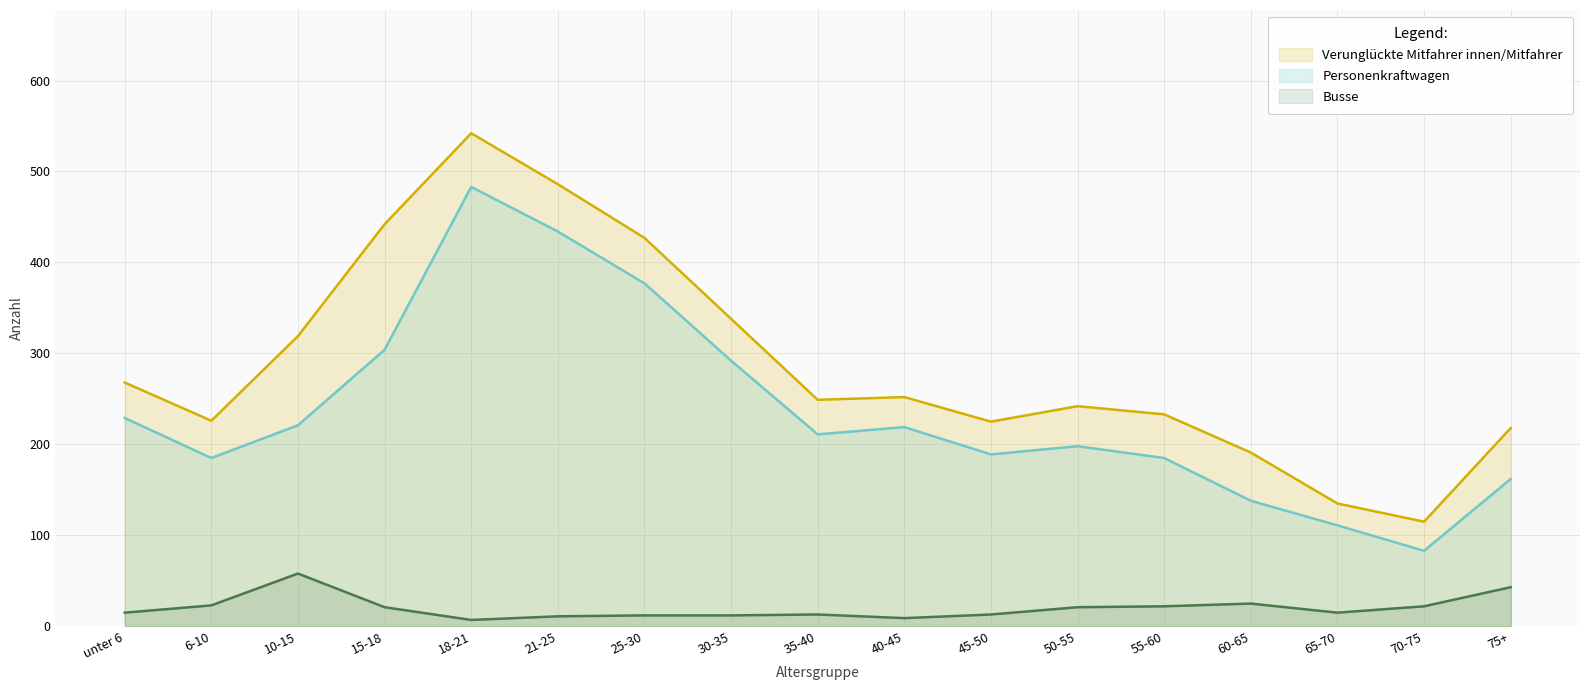

At which label does Personenkraftwagen reach its minimum?

70-75